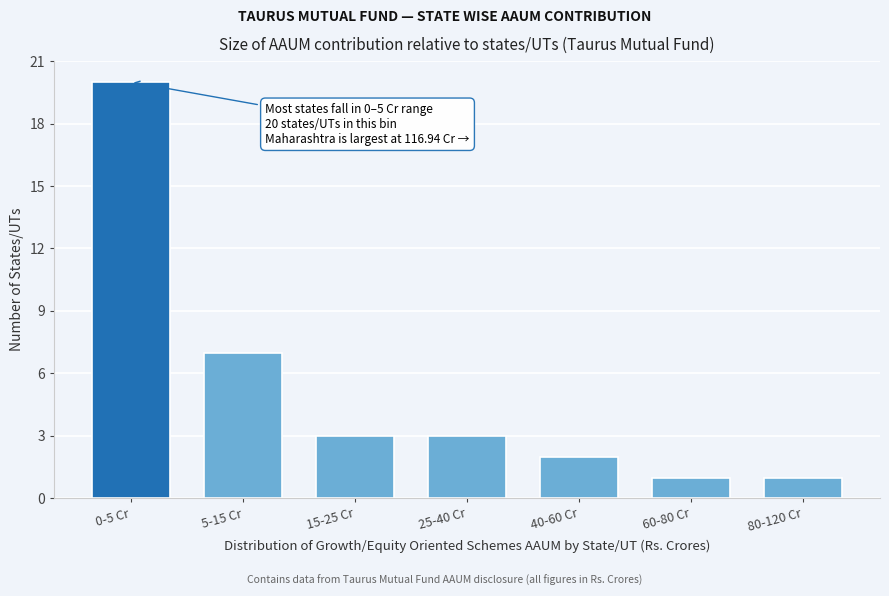

Reading left to right, what are all the values shown in this chart?

20	7	3	3	2	1	1